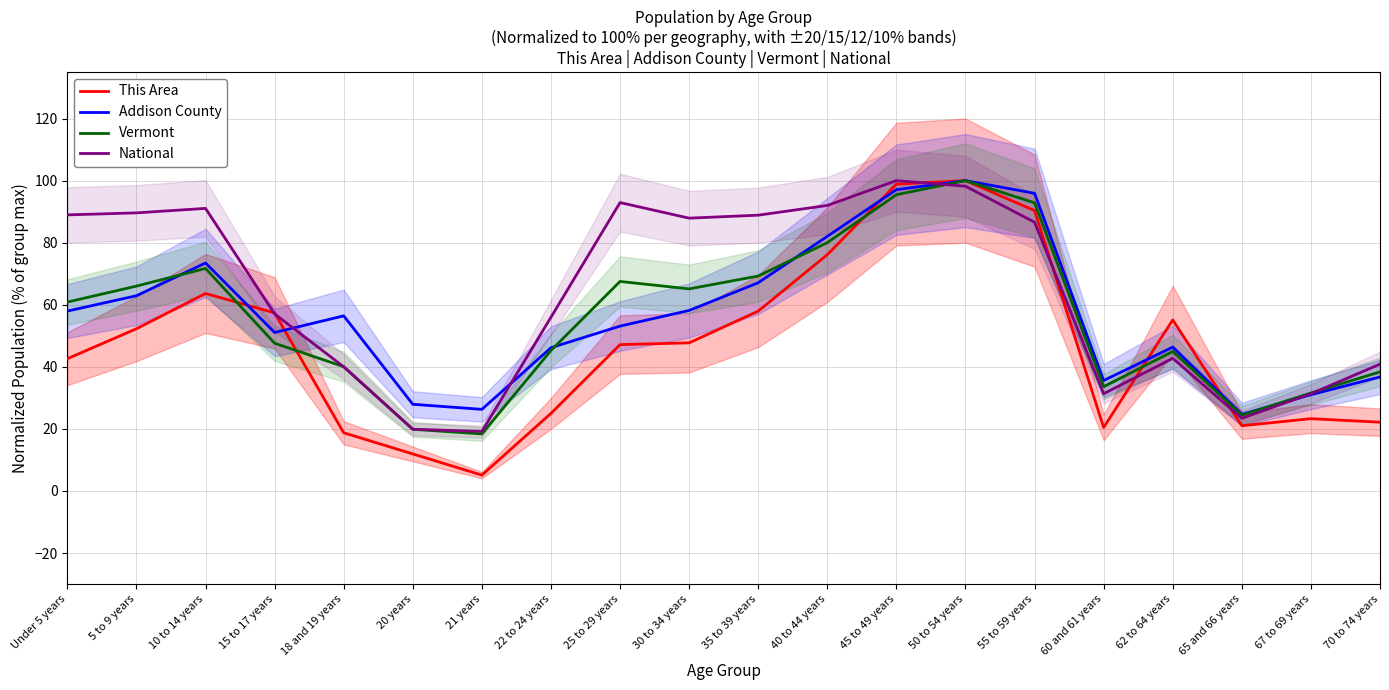

At which category is the sum across all series the highest?

50 to 54 years